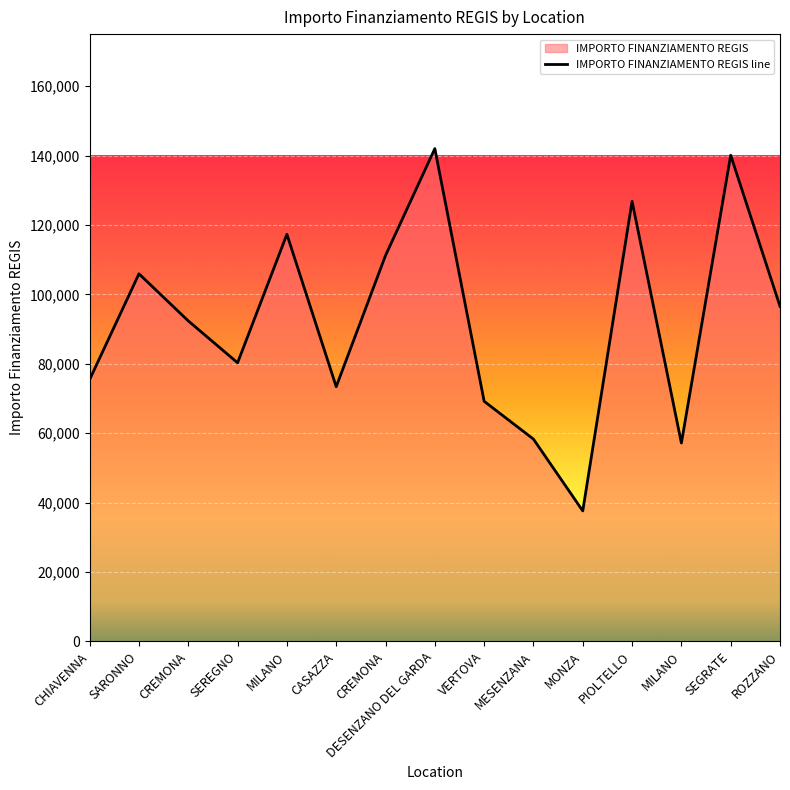

Where does the data first go above 92341?

SARONNO